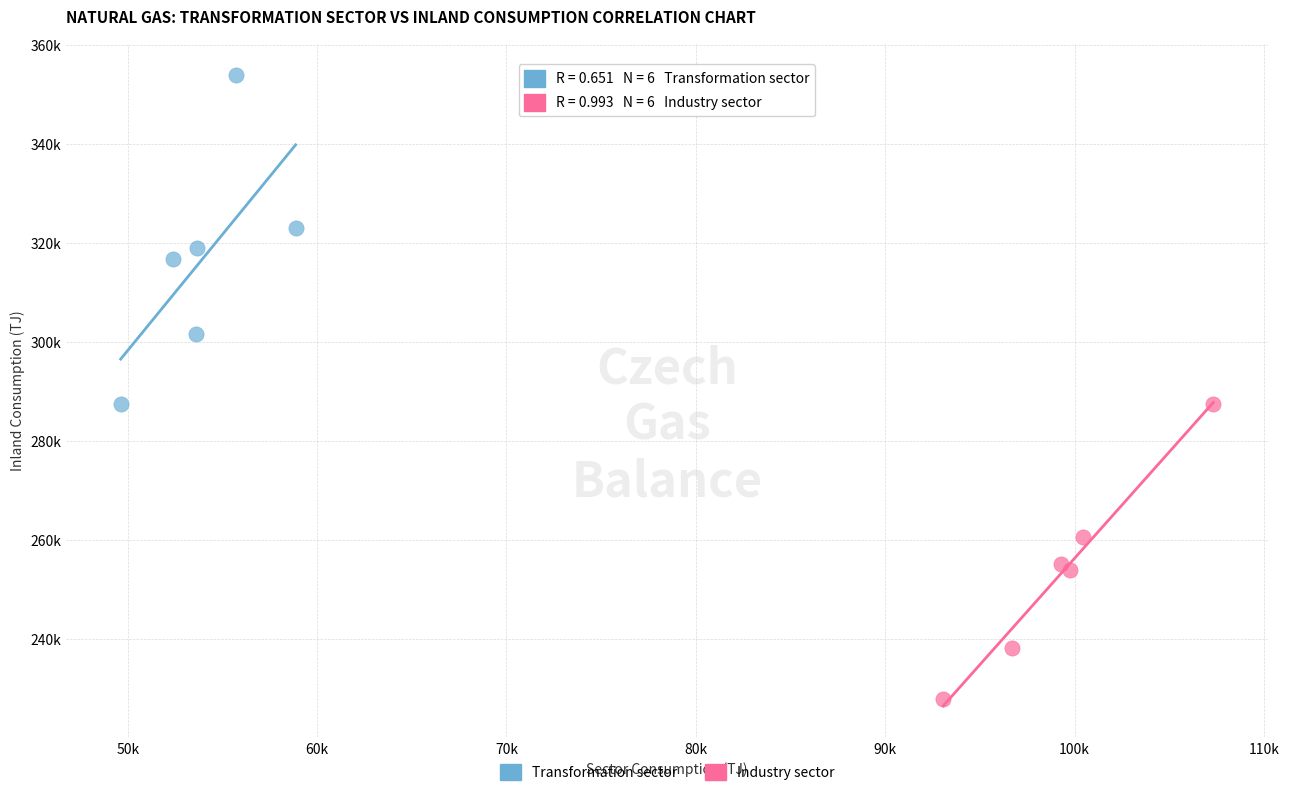

Which series has the largest Y range (max minus min)?

Transformation sector